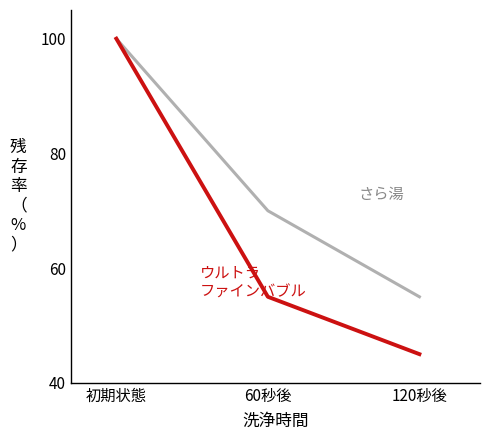

What is the spread (max minus min) of values at 120秒後?

10